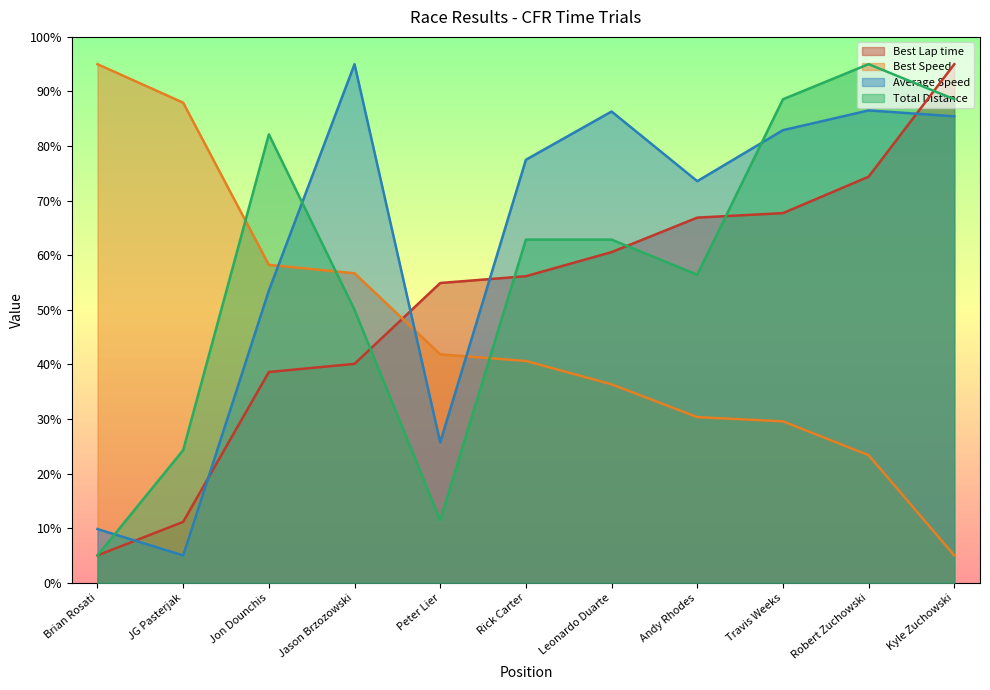

List the labels in order of Best Lap time value, smallest first.

Brian Rosati, JG Pasterjak, Jon Dounchis, Jason Brzozowski, Peter Lier, Rick Carter, Leonardo Duarte, Andy Rhodes, Travis Weeks, Robert Zuchowski, Kyle Zuchowski